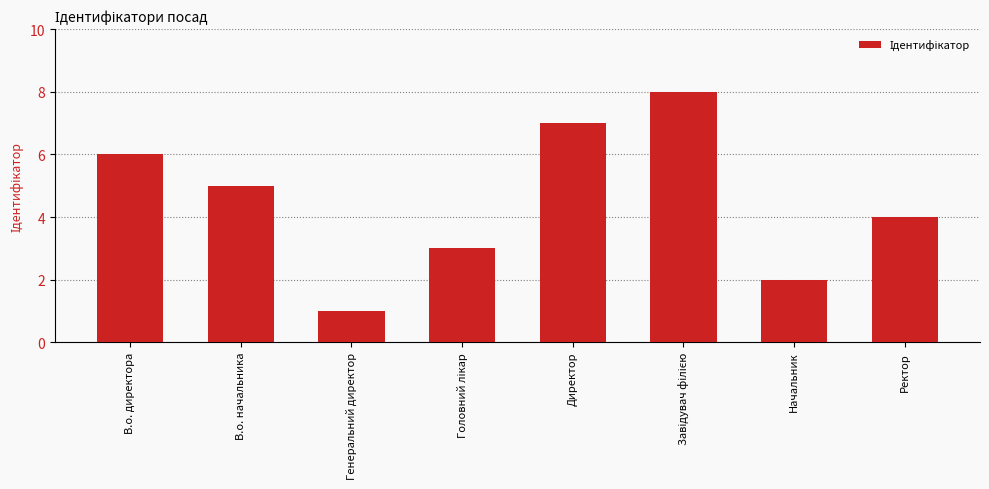

Read the value at В.о. директора.

6